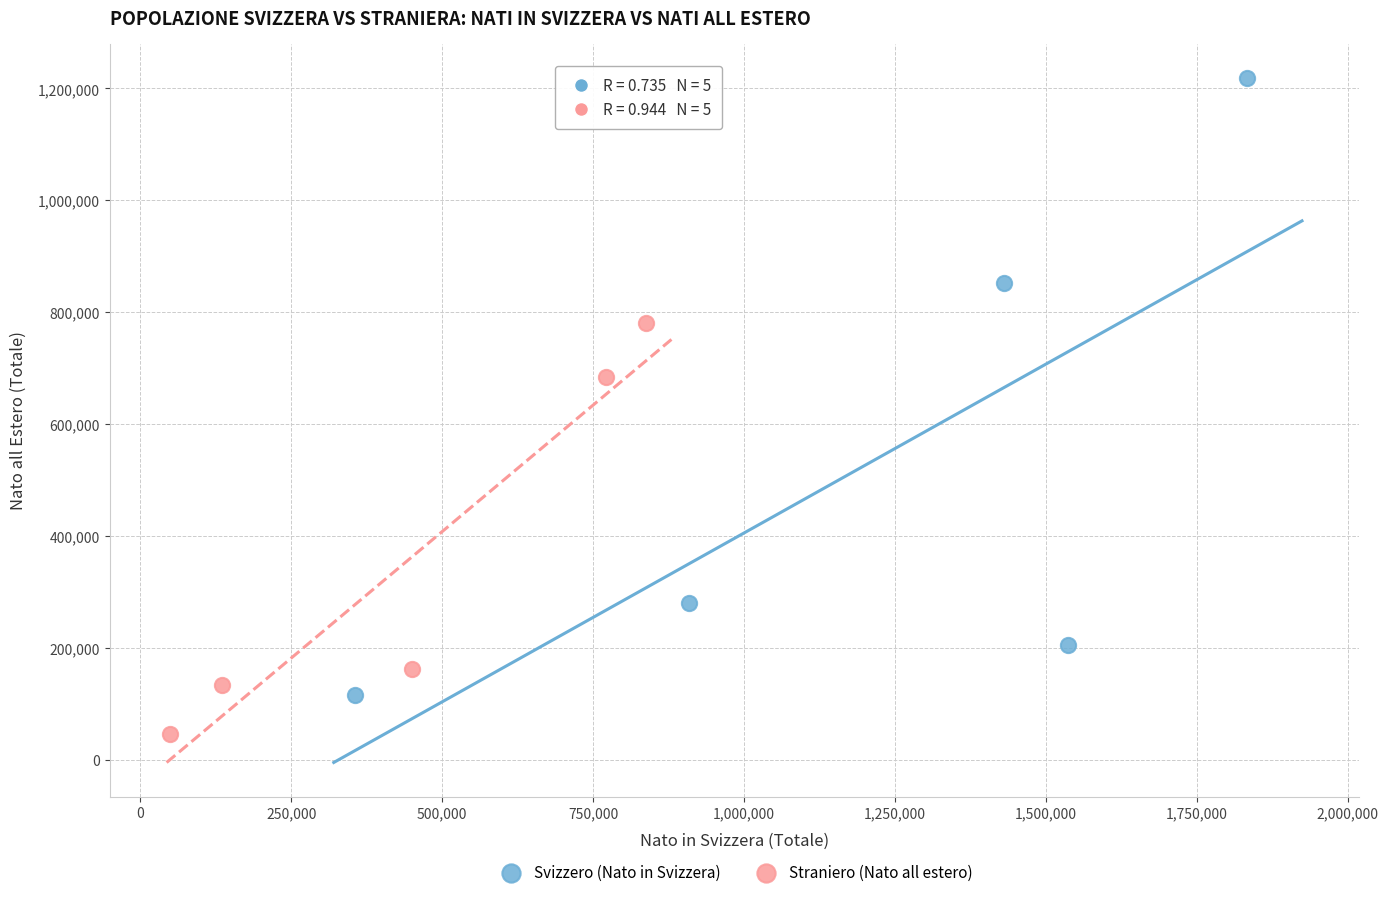

Which series reaches the maximum Y coordinate?

Svizzero (Nato in Svizzera)